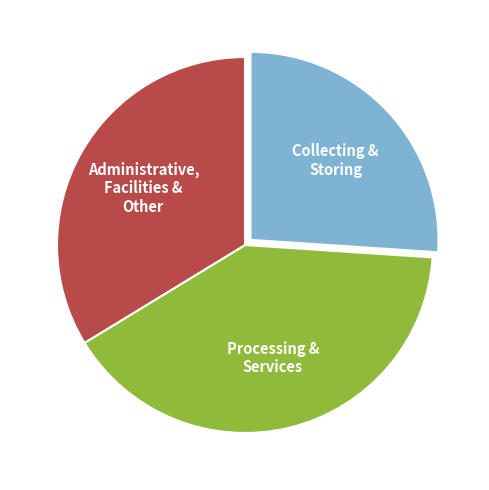

Do Administrative, Facilities & Other and Processing & Services together represent more than half of the pie?

Yes